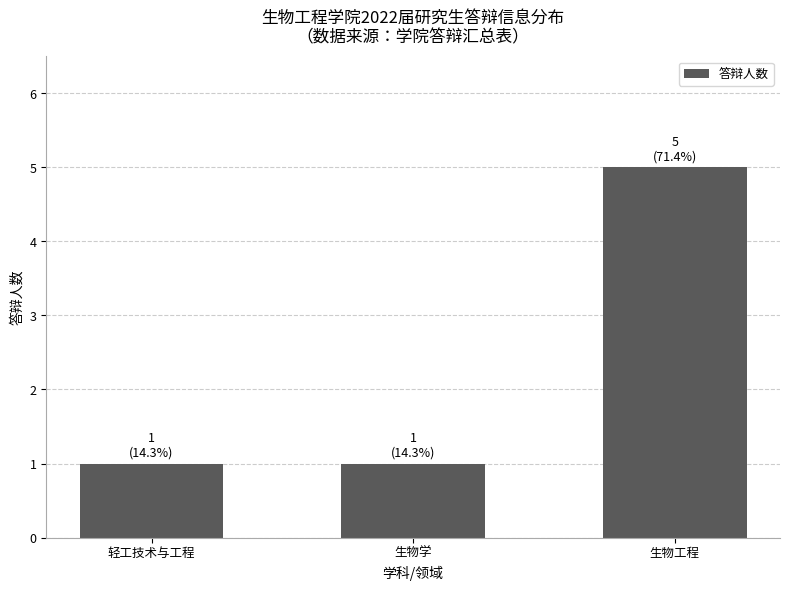

Approximately how many times larger is the value at 轻工技术与工程 compared to 生物学?

1.0